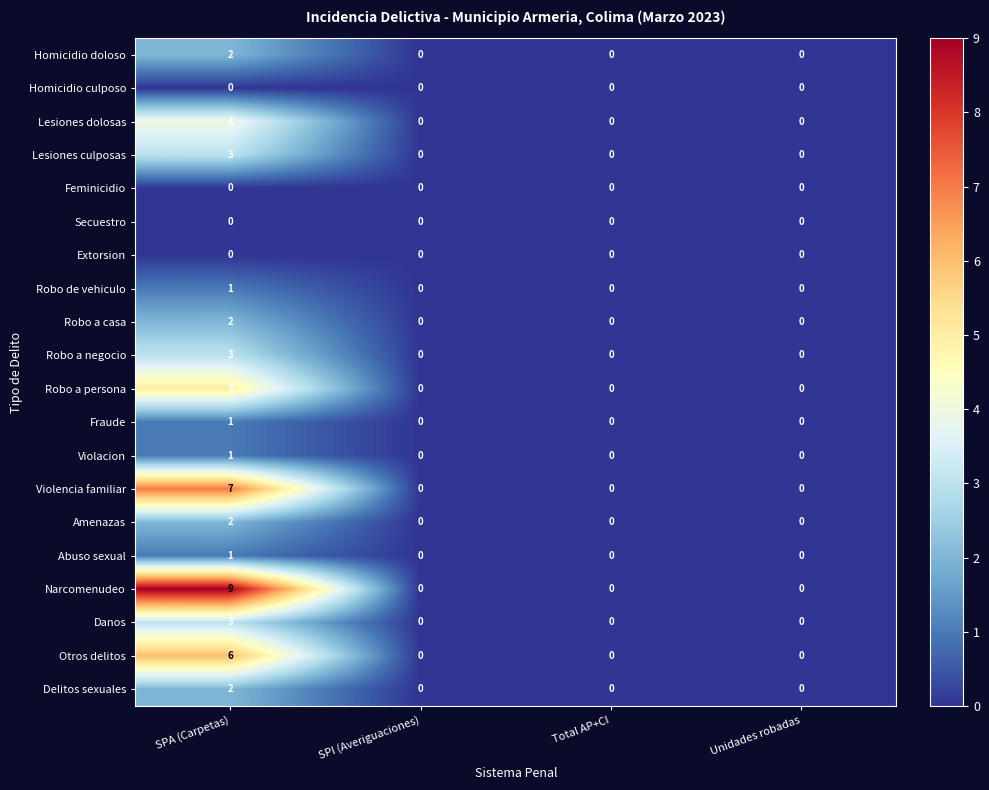

At which category is the sum across all series the highest?

SPA (Carpetas)